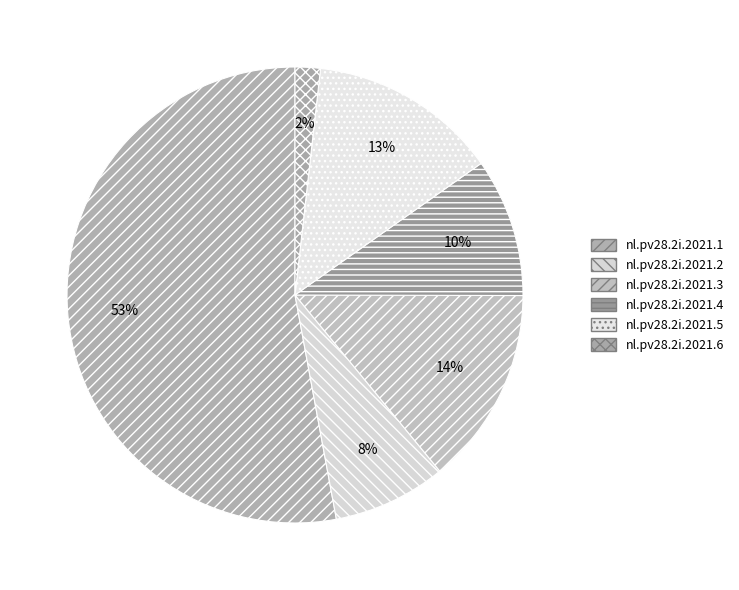

To the nearest percent, what is the combined percentage of nl.pv28.2i.2021.3 and nl.pv28.2i.2021.4?

24%